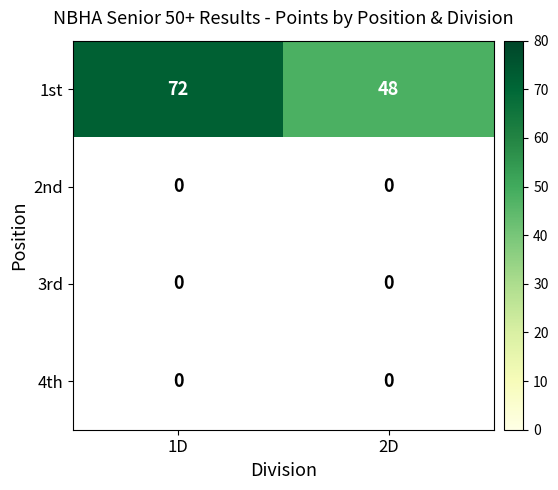

True or false: 1st has a value of 72 at 1D.

True